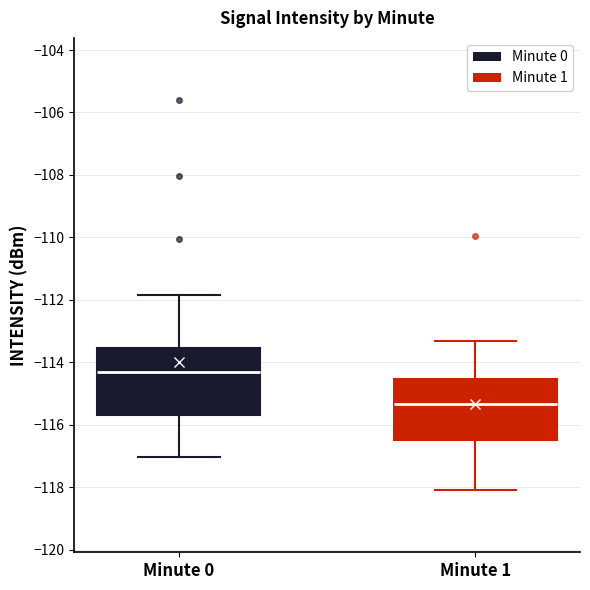

Where does the lower whisker of the box for Minute 0 end on the y-axis? The values are not printed on the chart, so give them approximately, as read against the axis.

-117.0